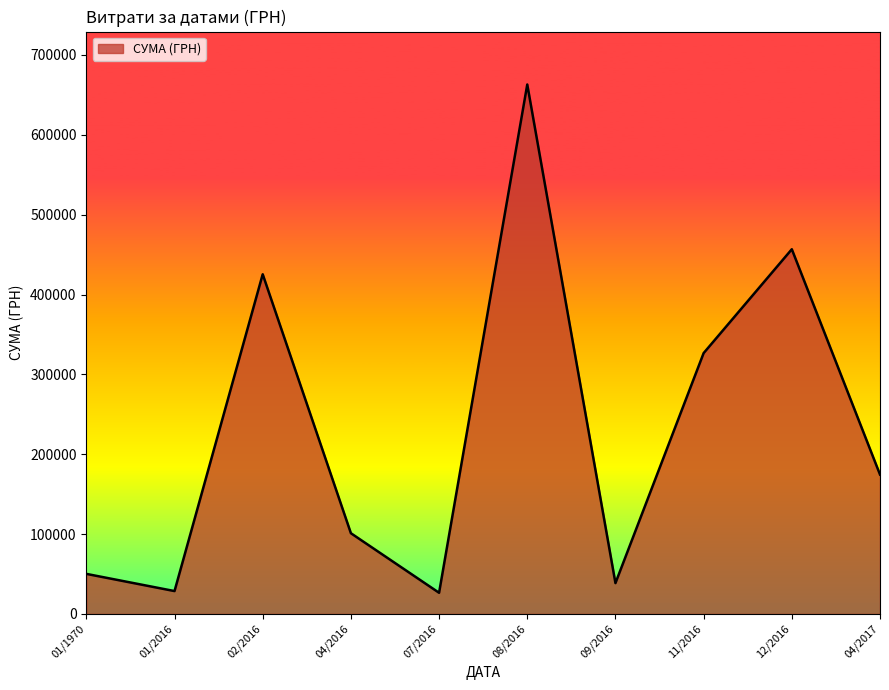

What is the difference between the values at 11/2016 and 01/2016?

298021.0